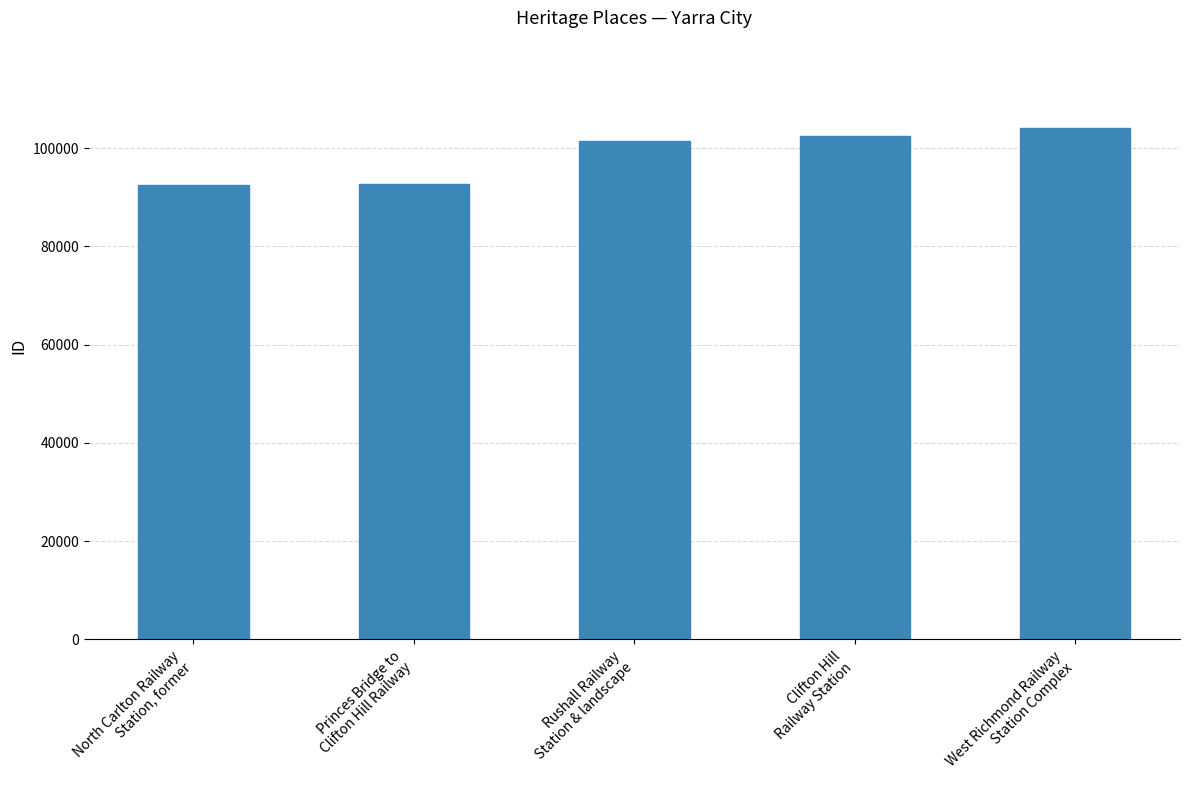

How many distinct data groups are displayed?

1